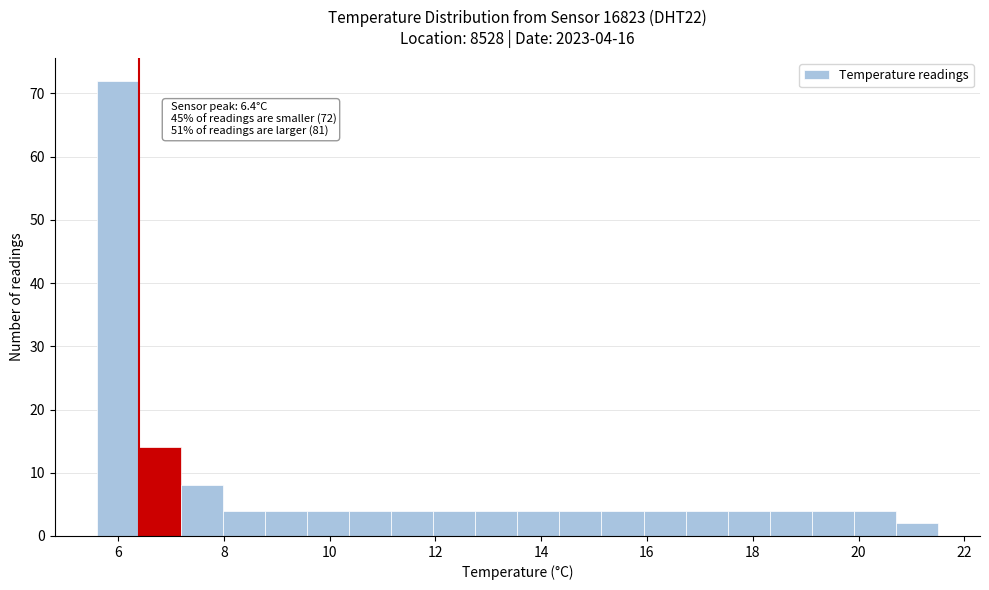

Around what value on the x-axis is the tallest bar? Give the approximate position of its centre, as read against the axis.

6.0